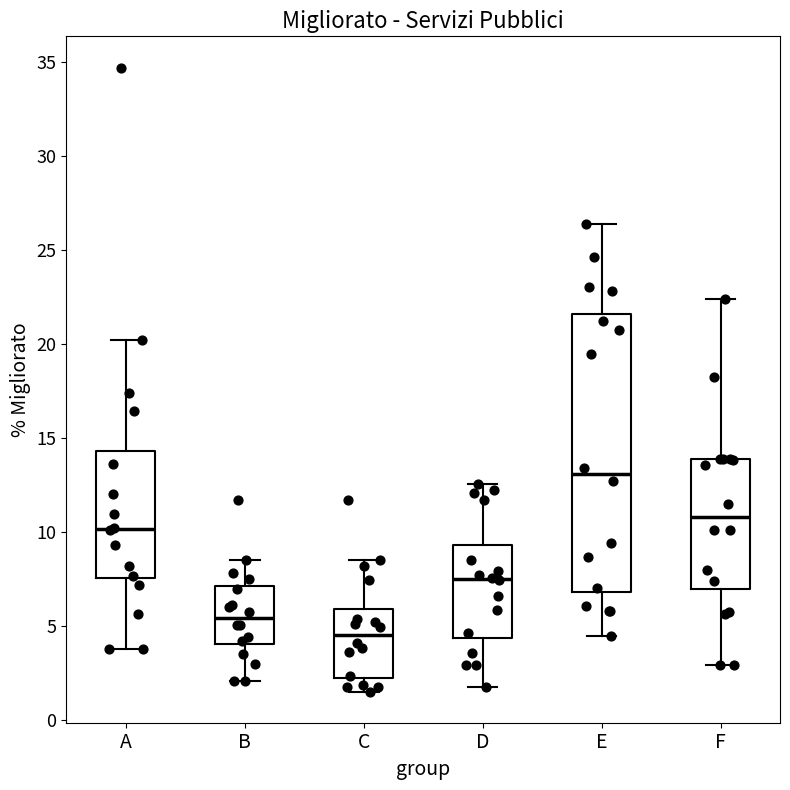

Which box is the tallest, from its lower edge to its upper edge?

E